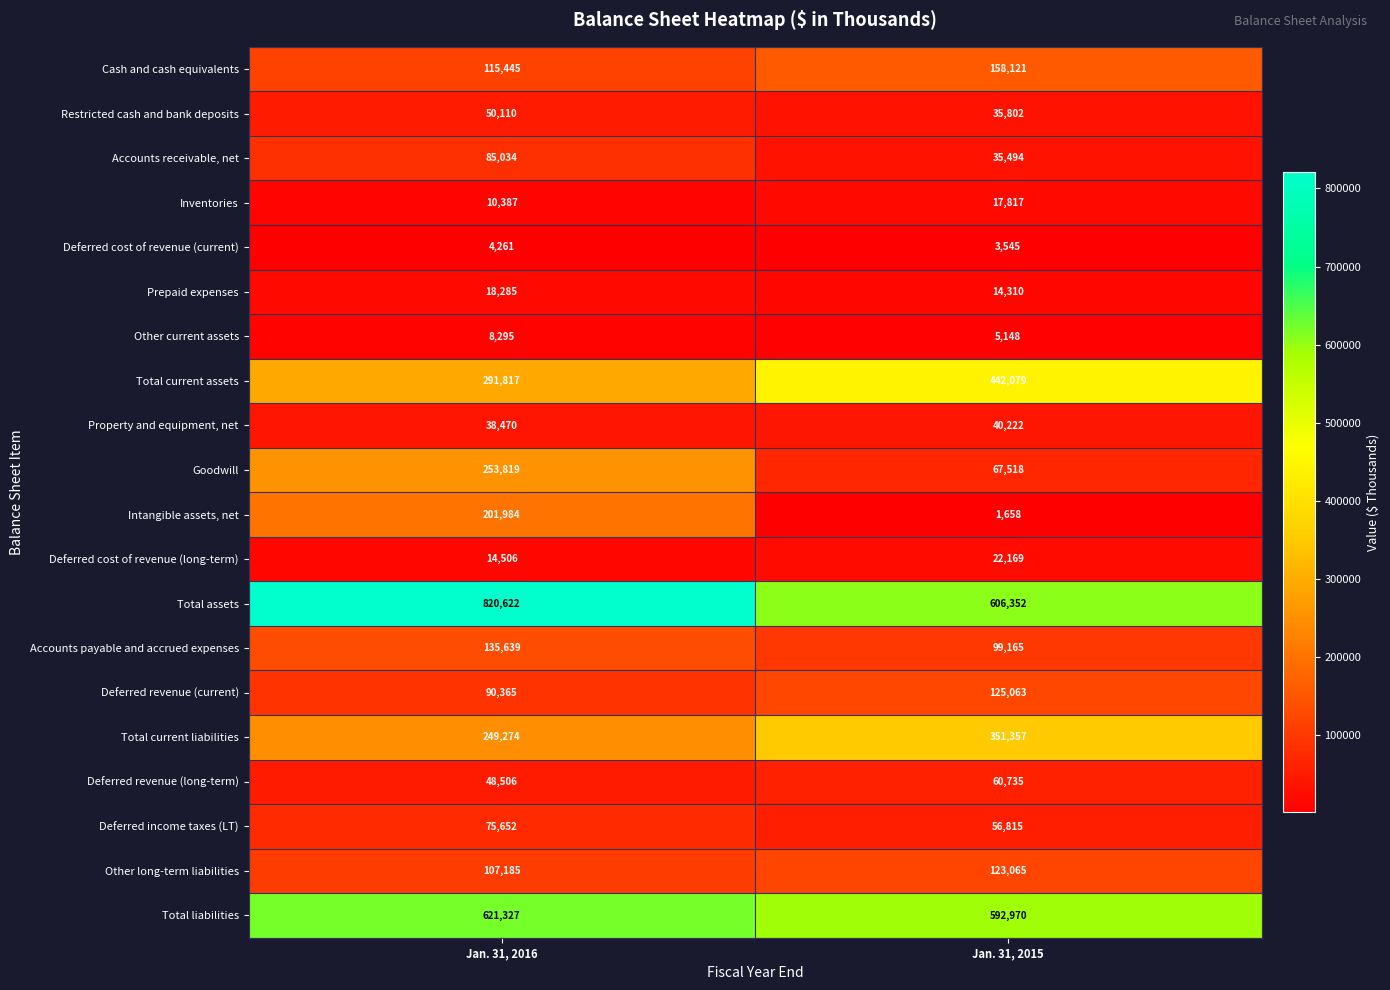

What is the greatest value displayed?

820622